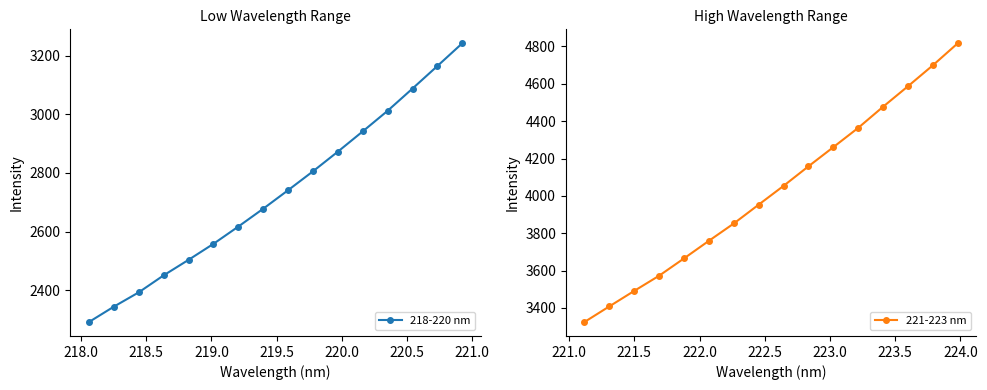

What is the difference between the maximum and minimum values in the 221-223 nm series?

1492.4